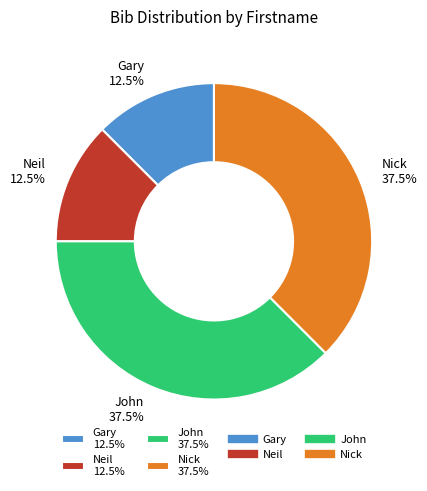

Which has a higher value, John 37.5% or Neil 12.5%?

John 37.5%